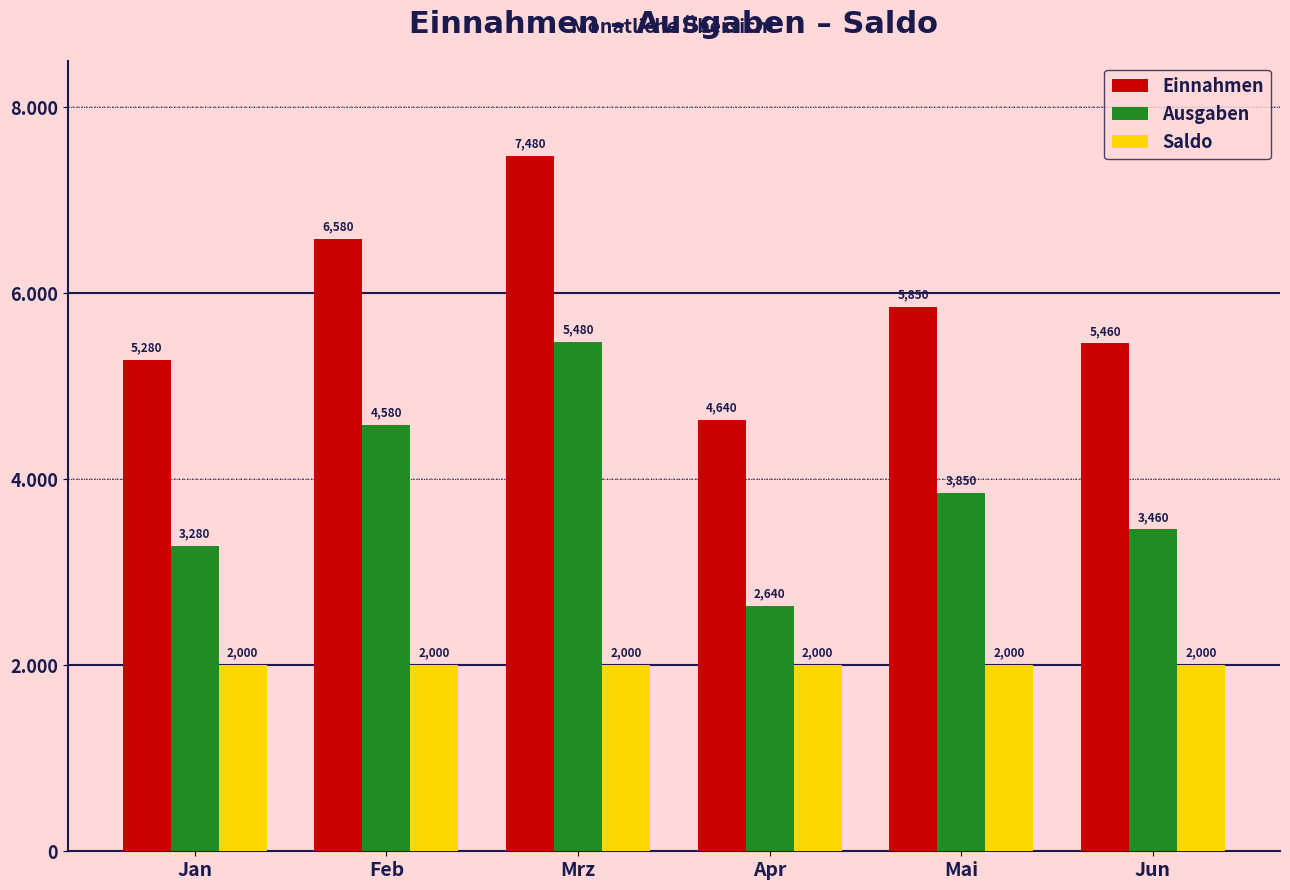

What are all the series names shown in the legend?

Einnahmen, Ausgaben, Saldo